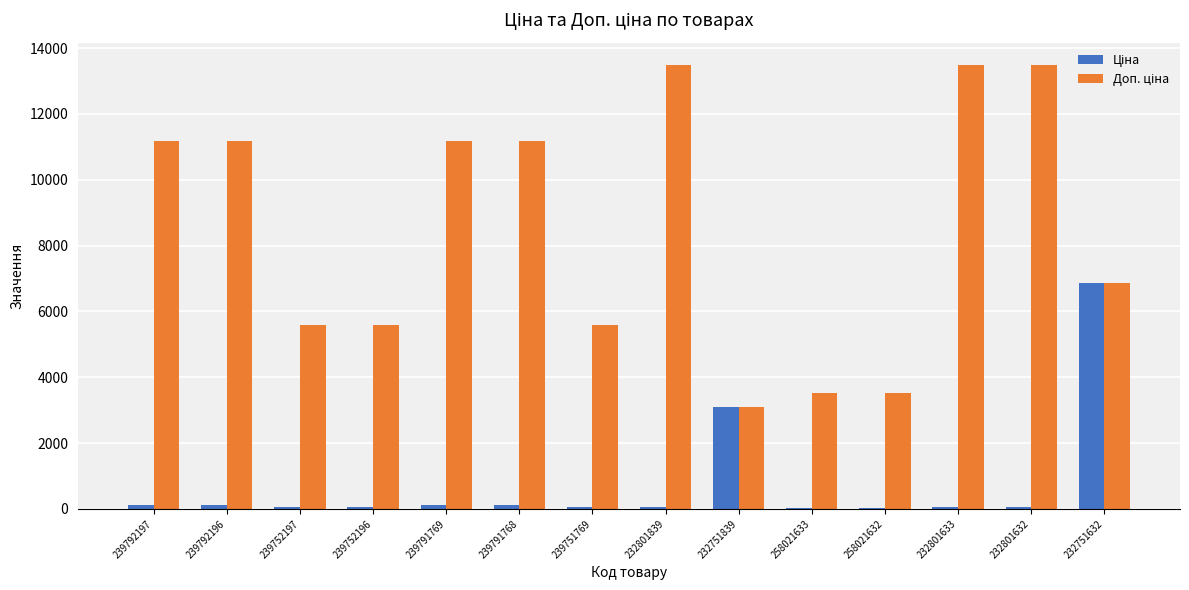

Rank the series by their maximum value, from lowest to highest.

Ціна, Доп. ціна